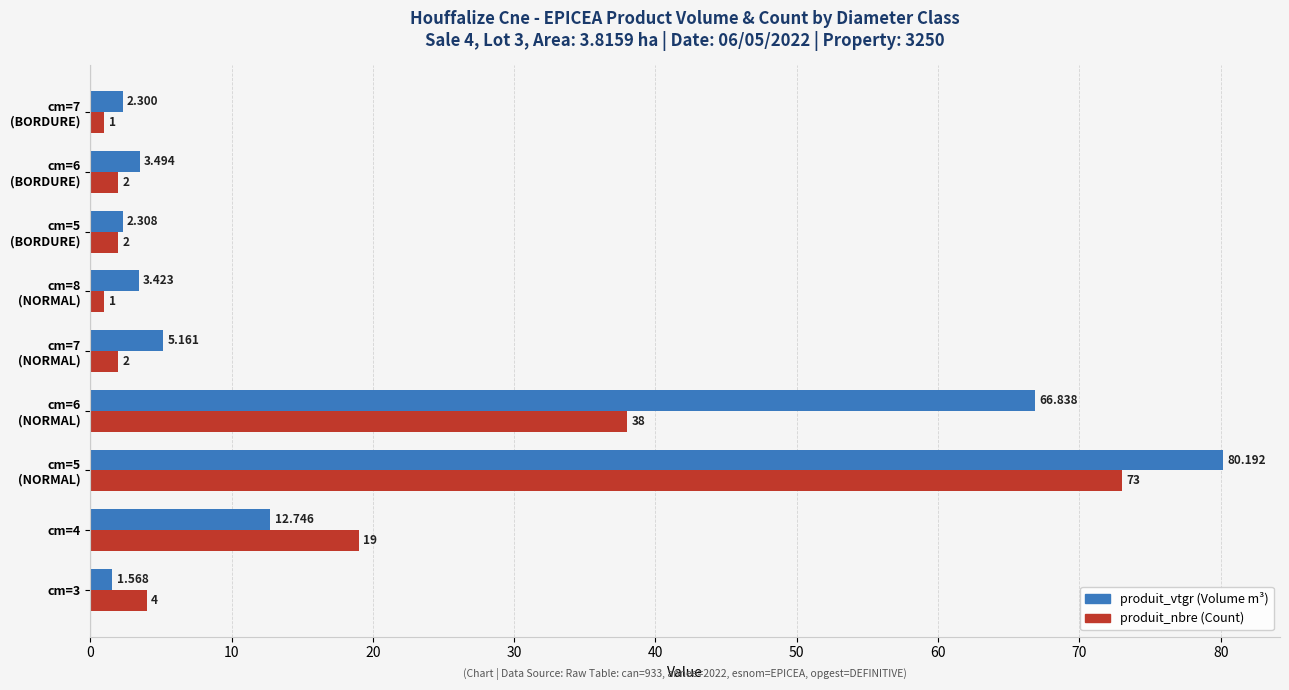

Which series has the largest total across all categories?

produit_vtgr (Volume m³)